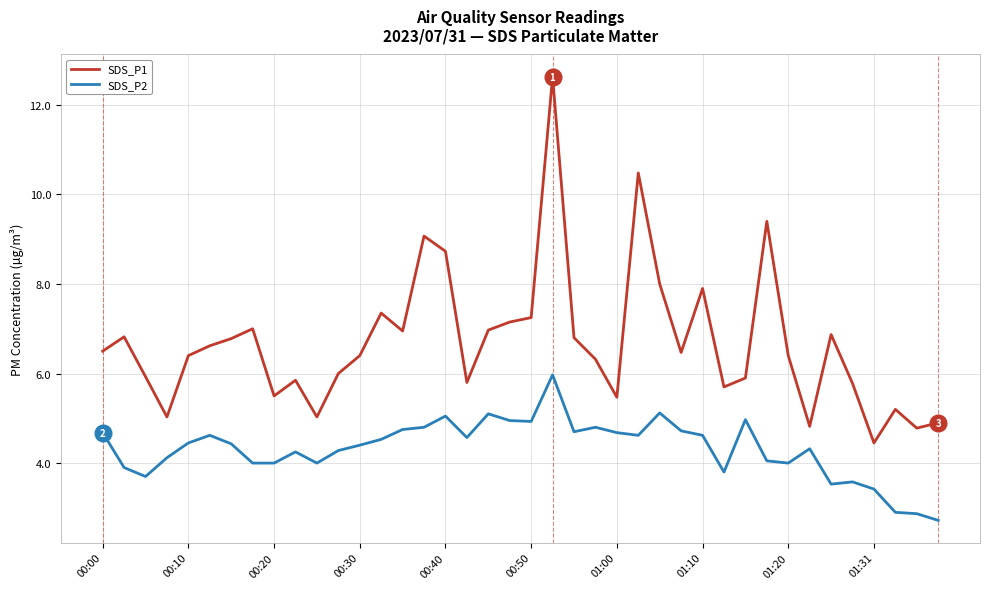

What is the difference between the maximum and minimum values in the SDS_P1 series?

8.2